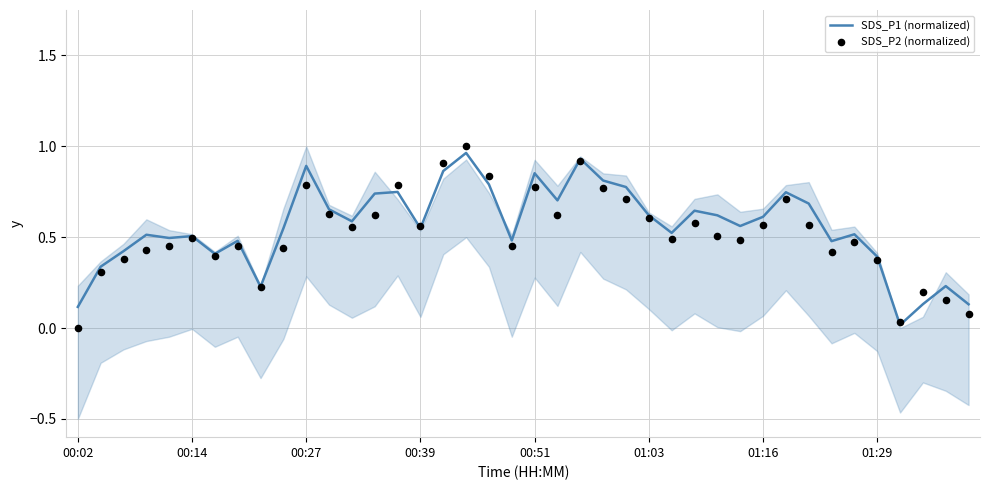

Which series contains the highest Y value?

SDS_P2 (normalized)